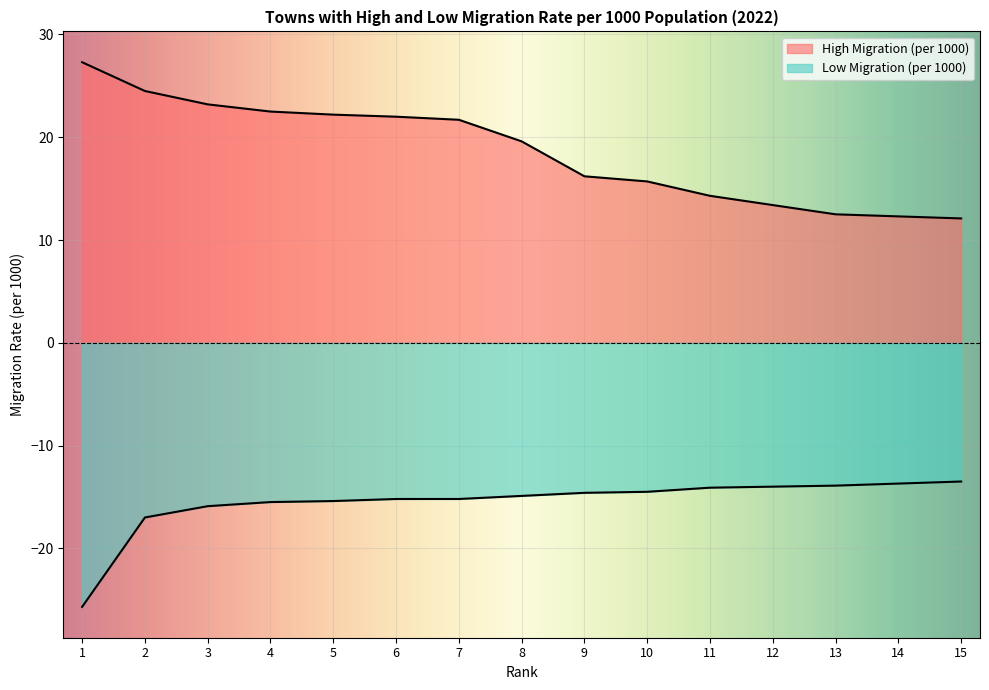

Rank the series at 7 from lowest to highest value.

Low Migration (per 1000), High Migration (per 1000)